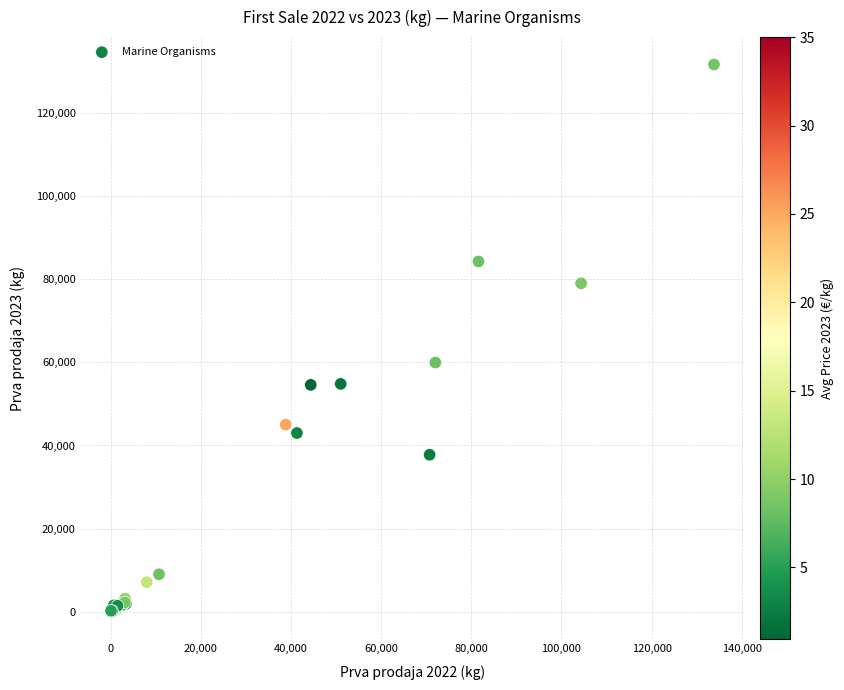

What Y value in the scatter plot is closest to 65784?

59924.3